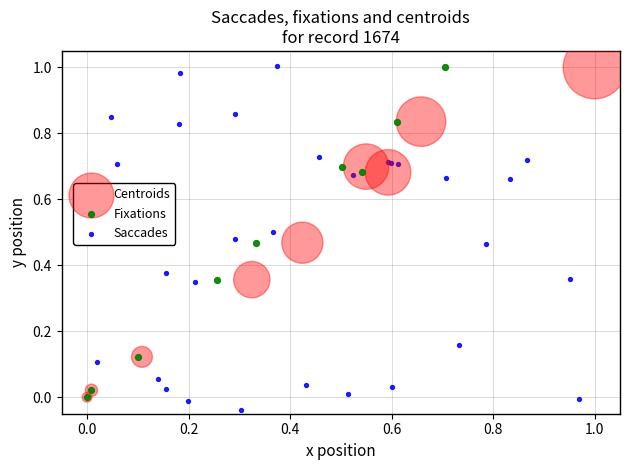

Which series has the widest spread of Y values?

Saccades